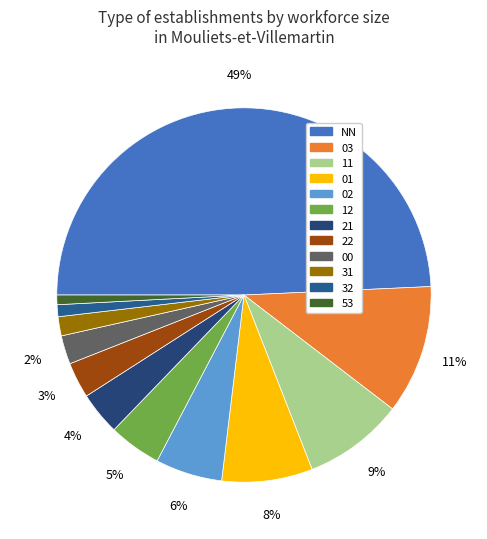

True or false: 12 accounts for 5% of the total.

True